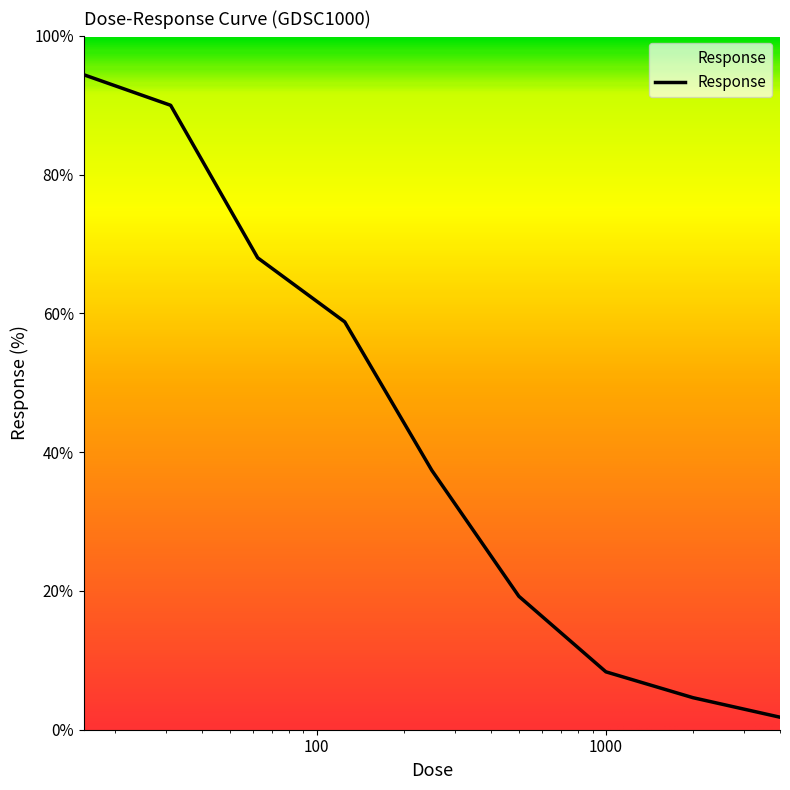

What is the label of the 9th point from the right?

15.625